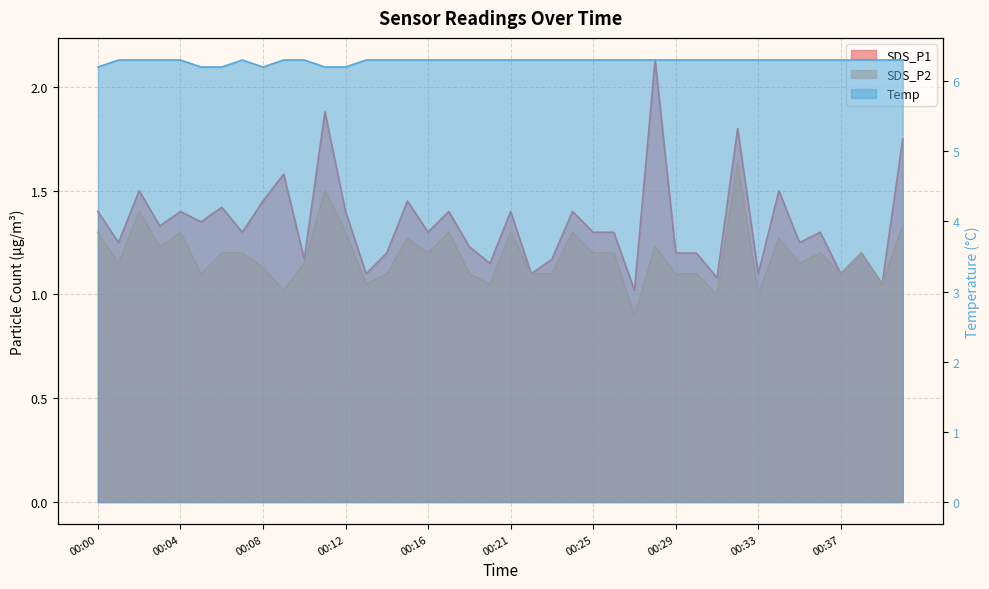

What is the difference between the highest and lowest values at 00:36?

5.1